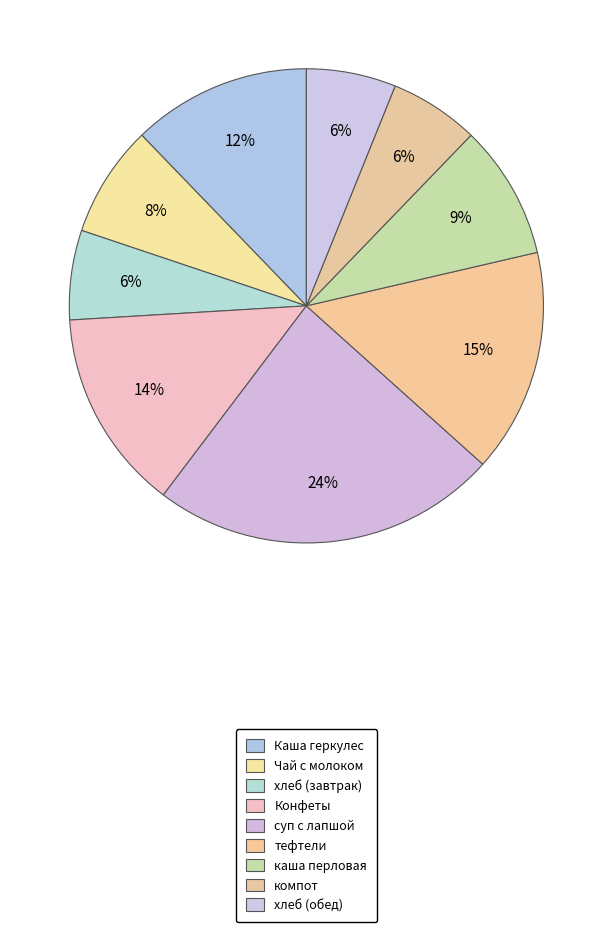

How much of the chart is everything except Чай с молоком?

92.4%